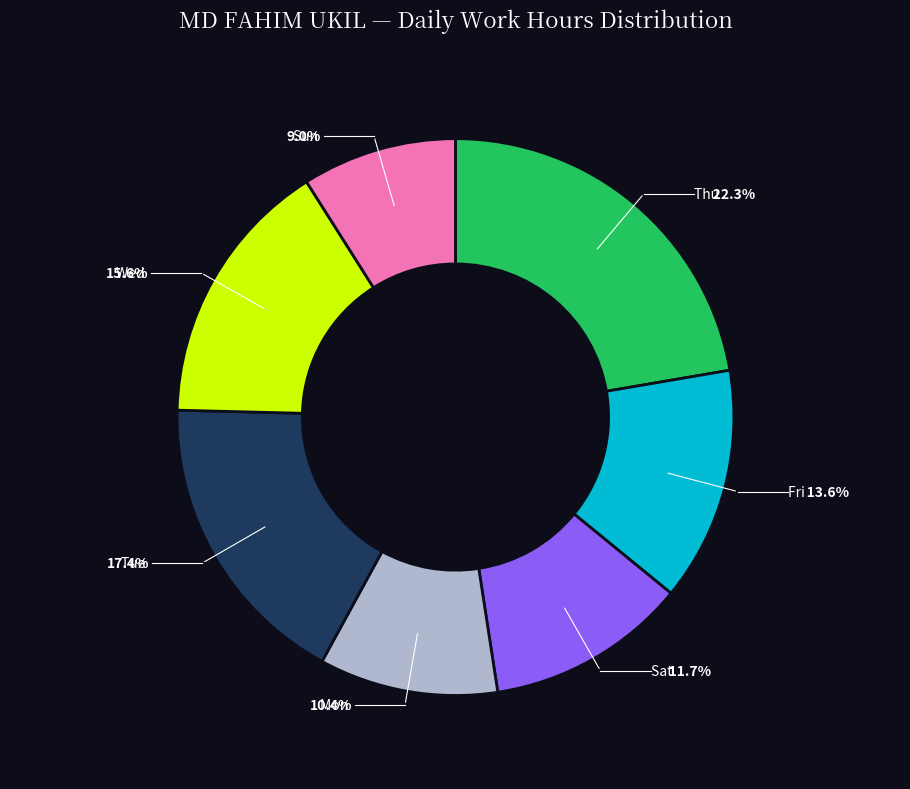

Is there any slice that represents more than half of the pie?

No